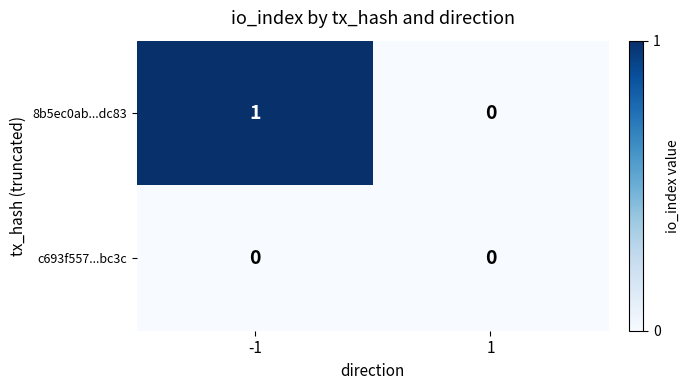

The c693f557...bc3c series shows 0 at 1. True or false?

True